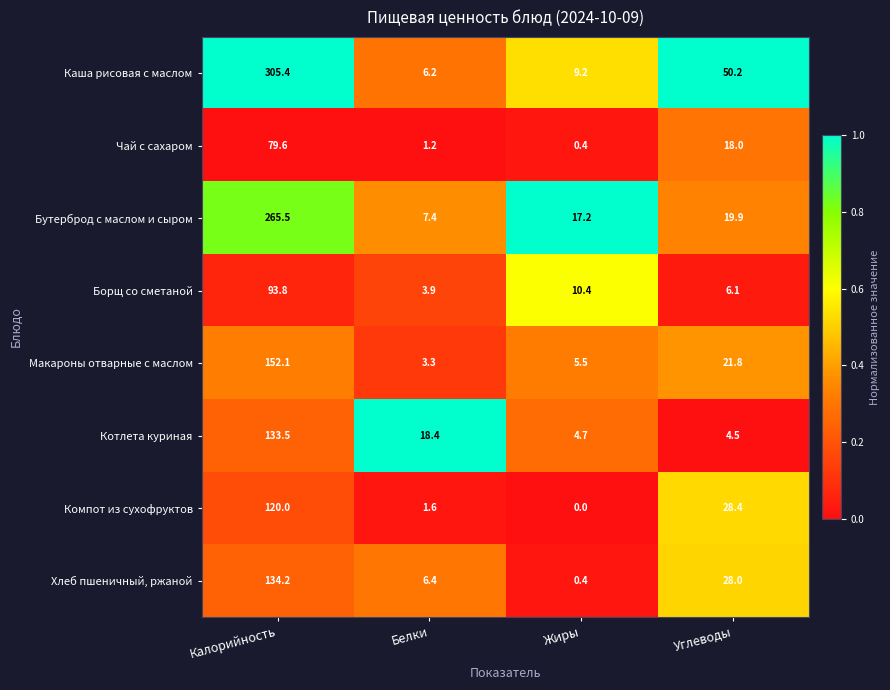

What is the total value across all series at Углеводы?

176.9